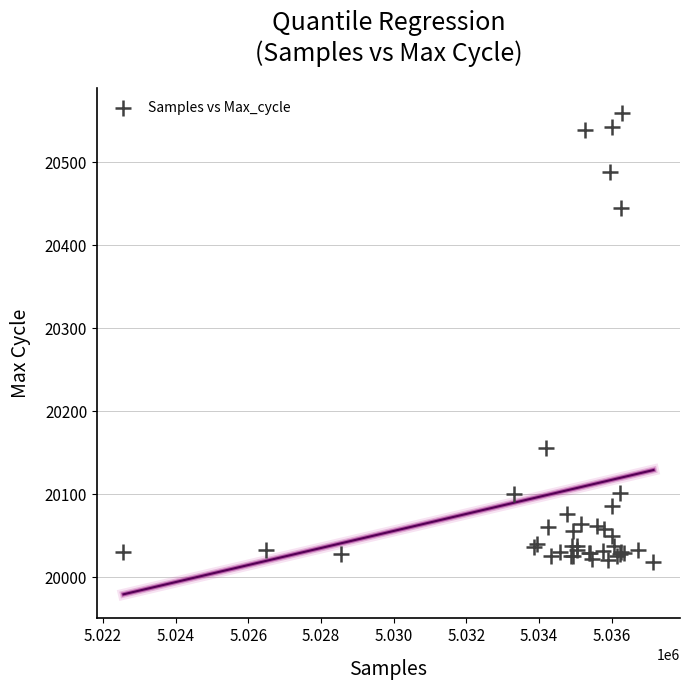

What Y value in the scatter plot is closest to 20289?

20156